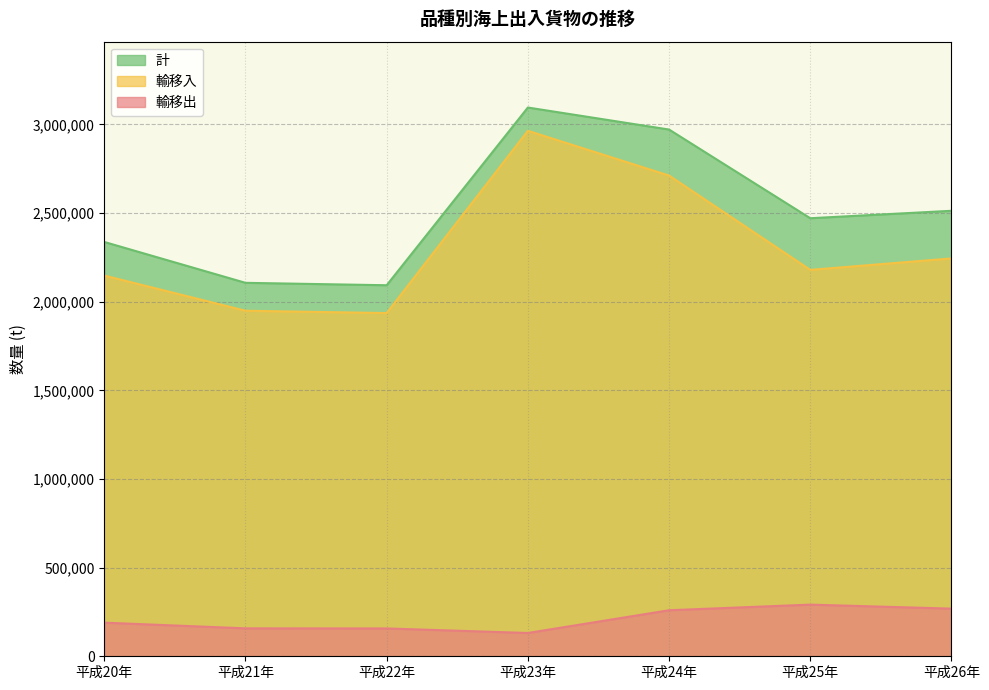

What is the label of the 1st point from the right?

平成26年